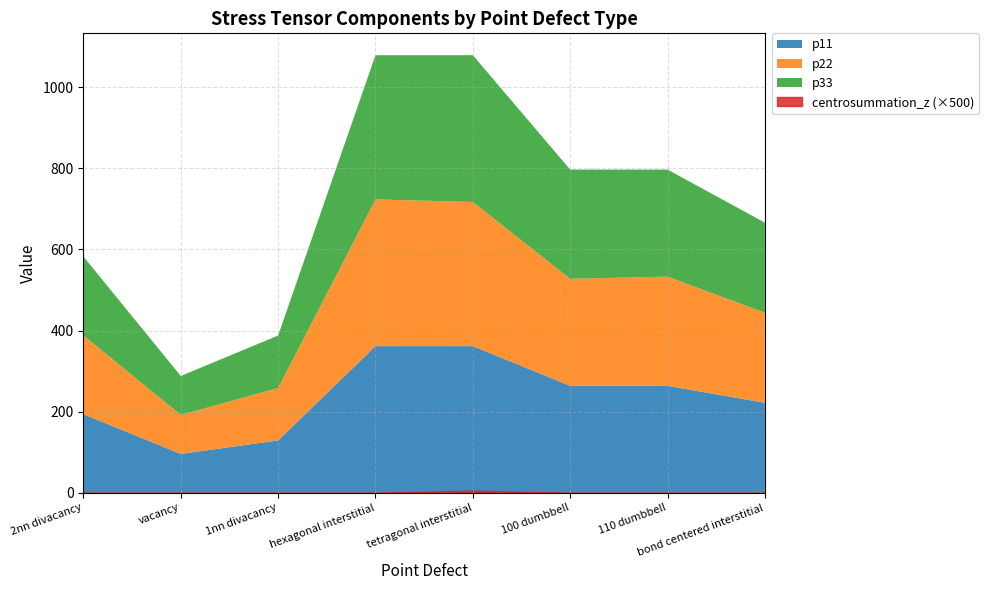

What is the sum of the p33 values at tetragonal interstitial and 110 dumbbell?

625.5